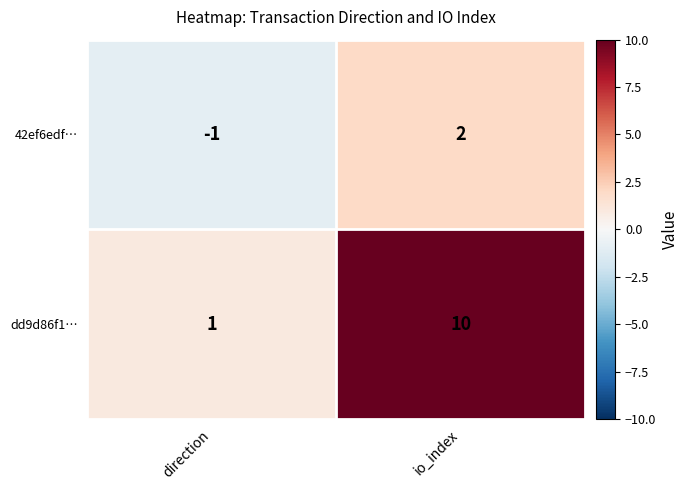

Between direction and io_index, which series saw the biggest shift?

dd9d86f1…